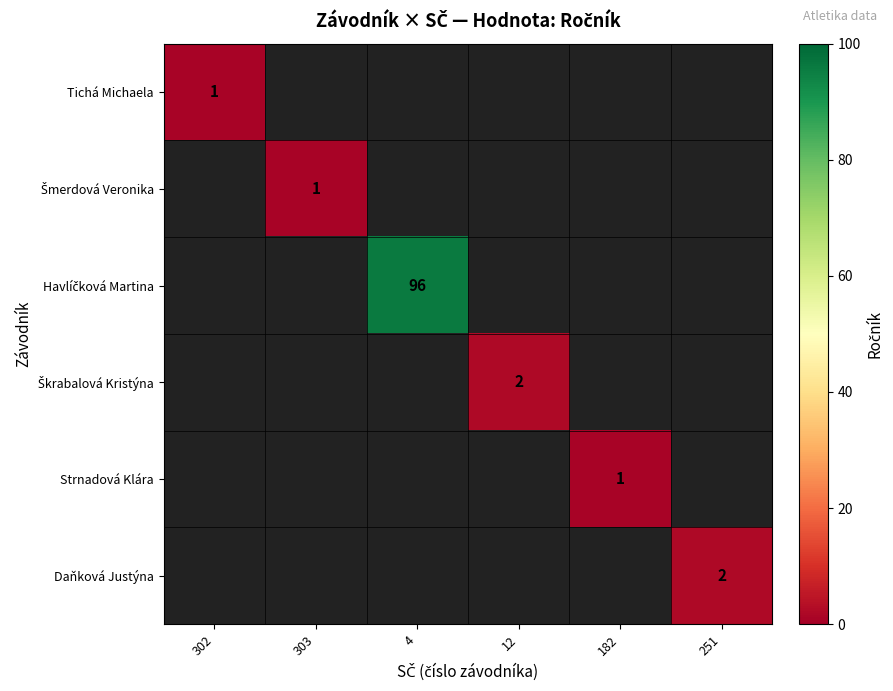

At which category is the sum across all series the highest?

4